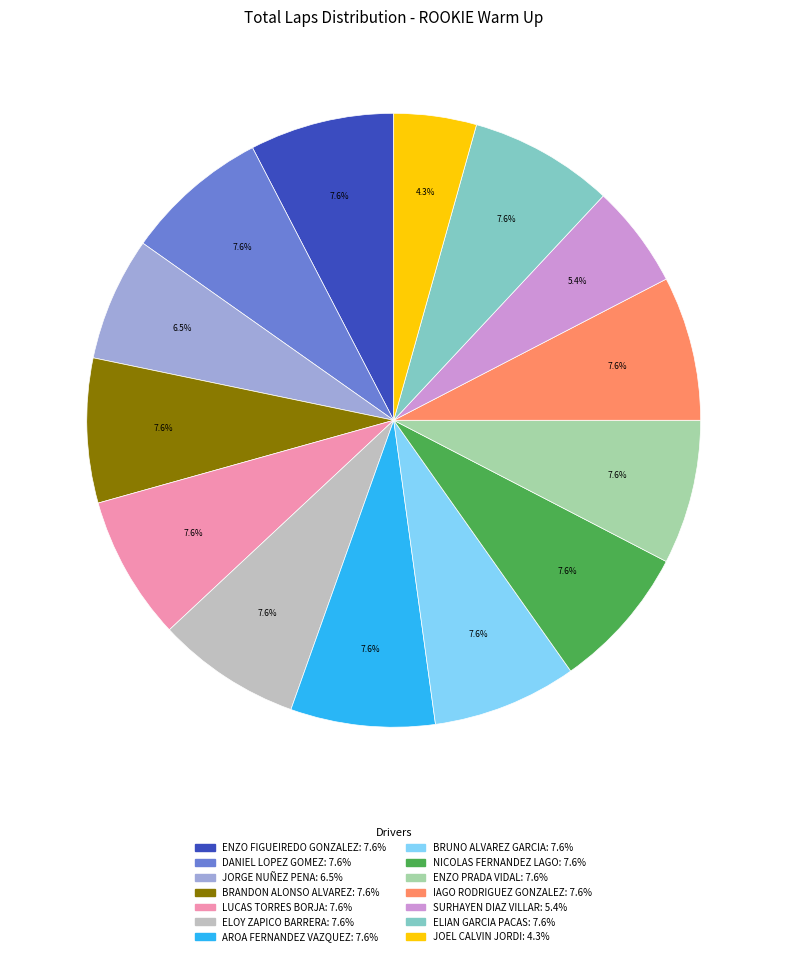

What is the ratio of the value at JORGE NUÑEZ PENA to the value at JOEL CALVIN JORDI?

1.5